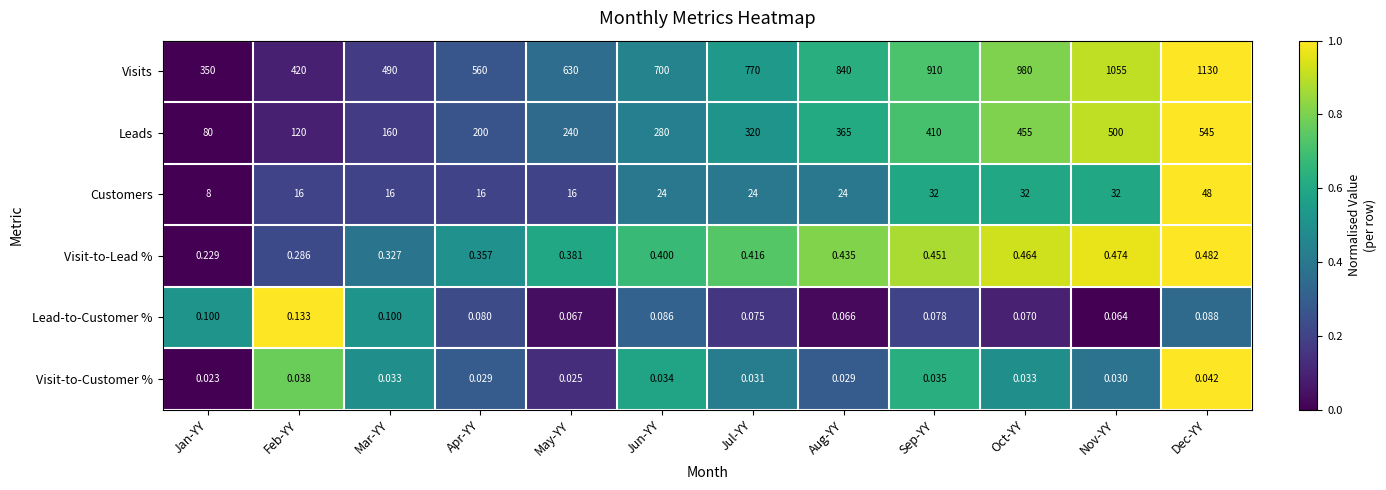

At which category is the sum across all series the highest?

Dec-YY